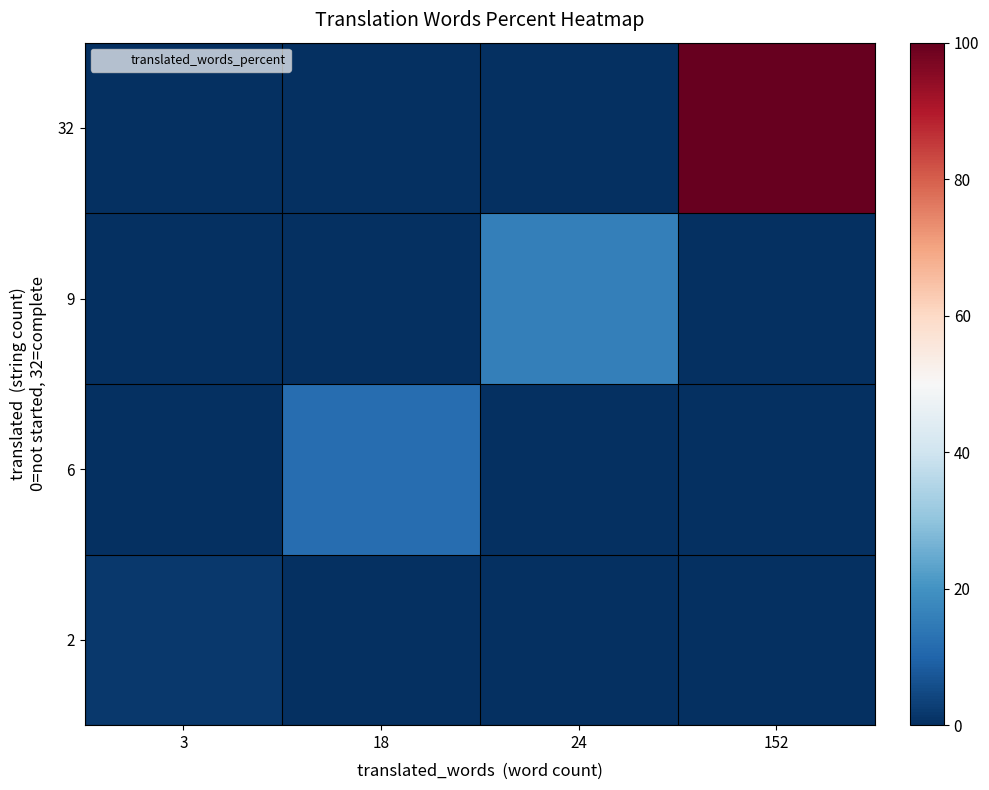

At how many categories does at least one series exceed 30?

1